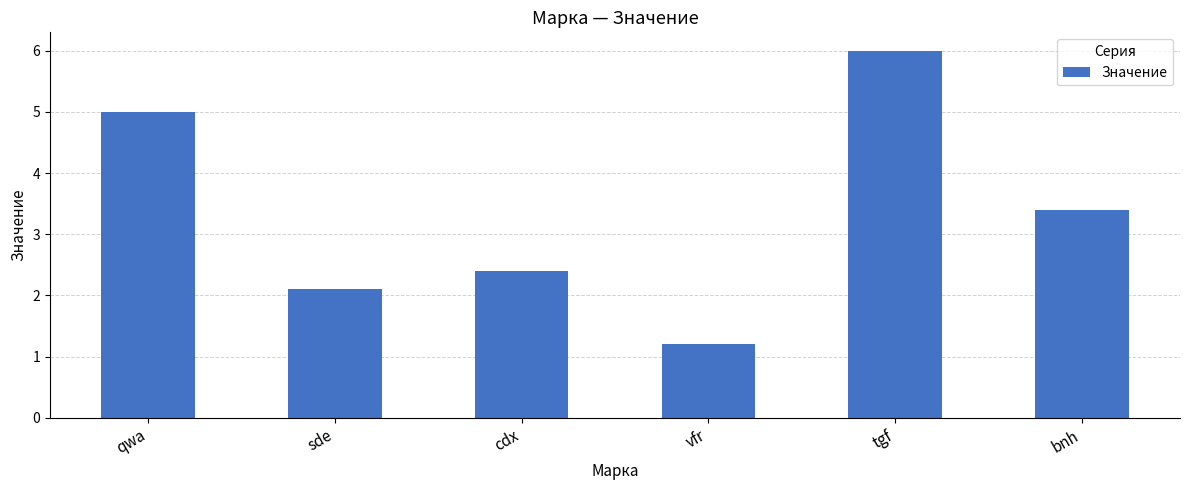

What is the change in value from qwa to bnh?

-1.6